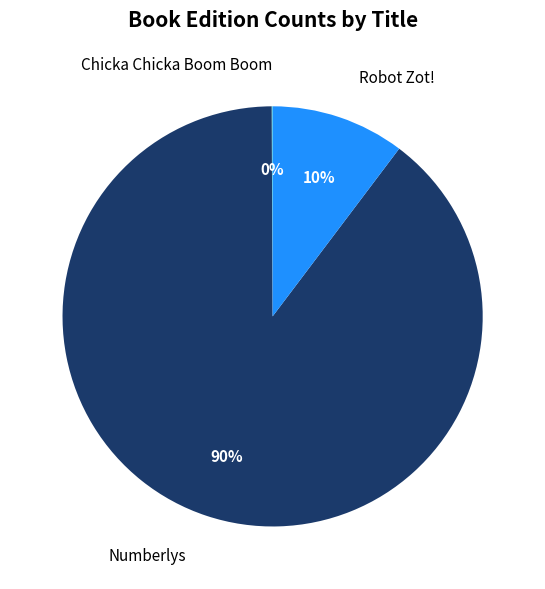

Is there any slice that represents more than half of the pie?

Yes